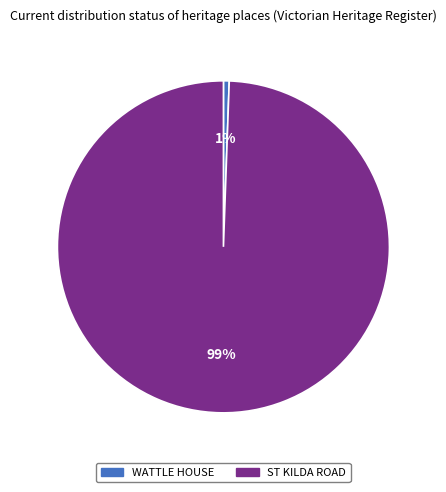

What is the largest slice in the pie chart?

ST KILDA ROAD